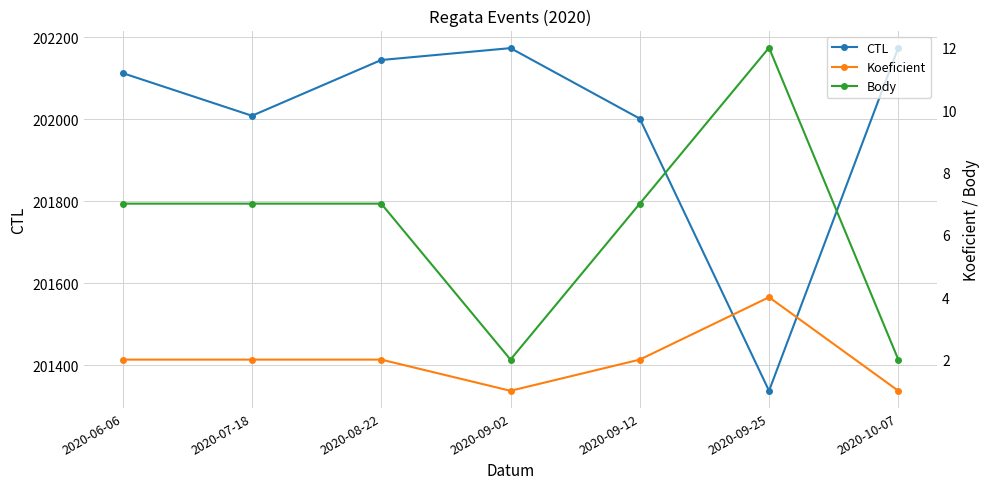

Rank the categories by Body value from highest to lowest.

2020-09-25, 2020-06-06, 2020-07-18, 2020-08-22, 2020-09-12, 2020-09-02, 2020-10-07